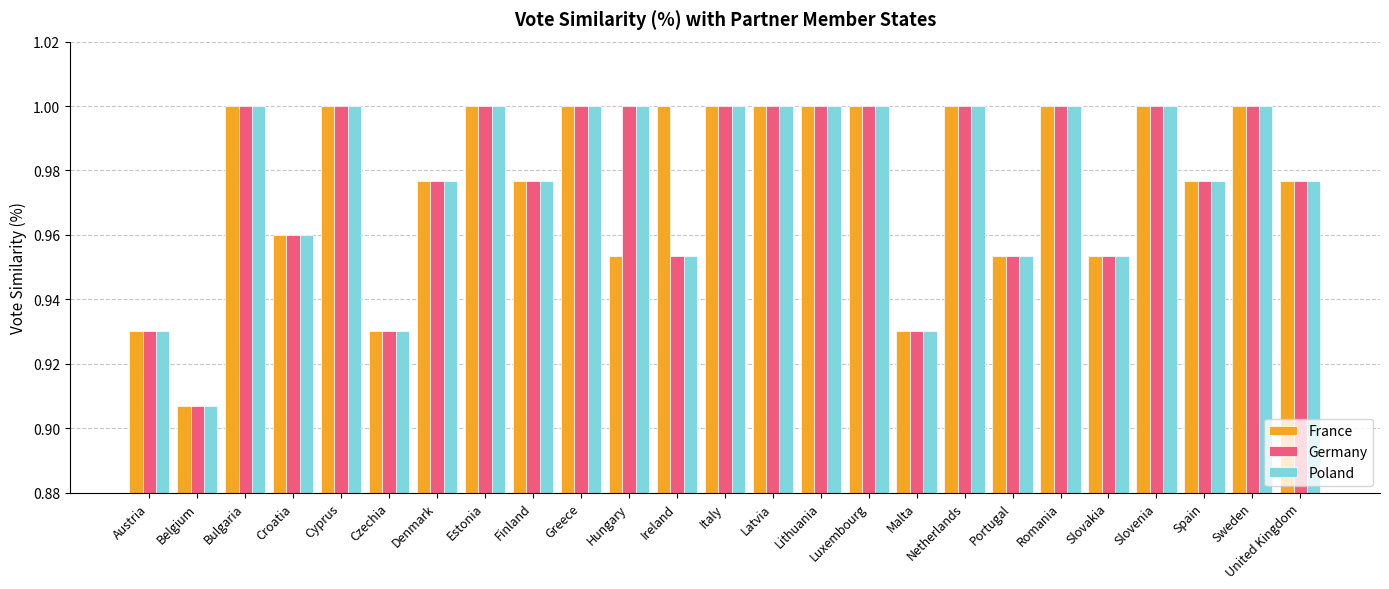

What is the label of the 14th bar from the left?

Latvia